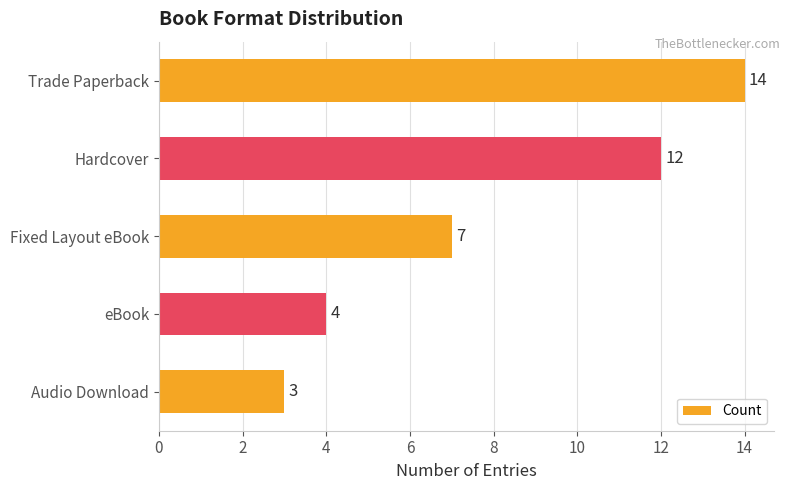

What is the label of the 3rd bar from the top?

Fixed Layout eBook